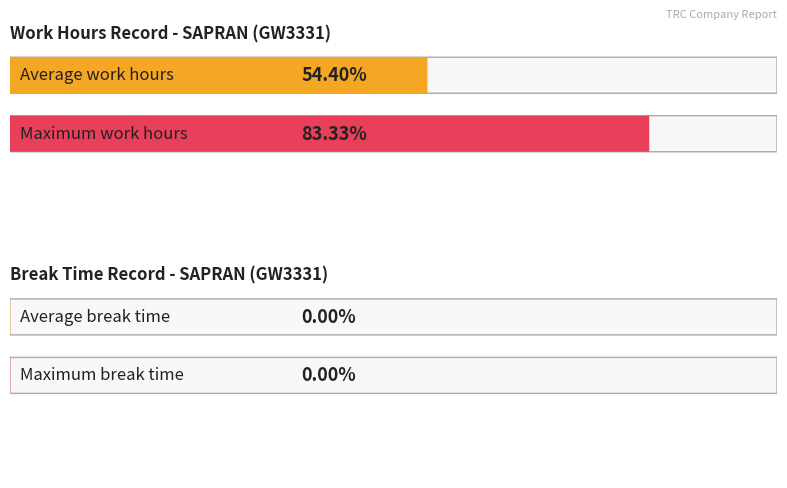

Is it true that Low (Hours) equals 3.6 at 9?

False